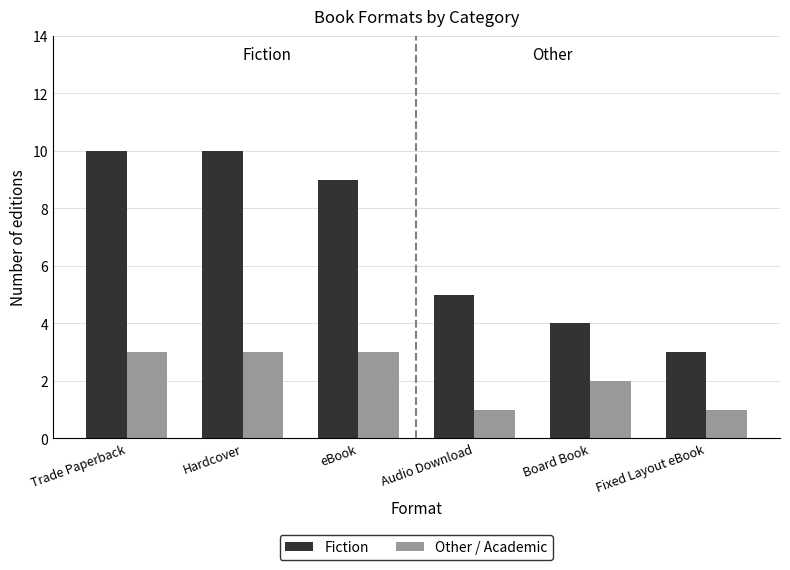

Which category has the lowest value in the Fiction series?

Fixed Layout eBook